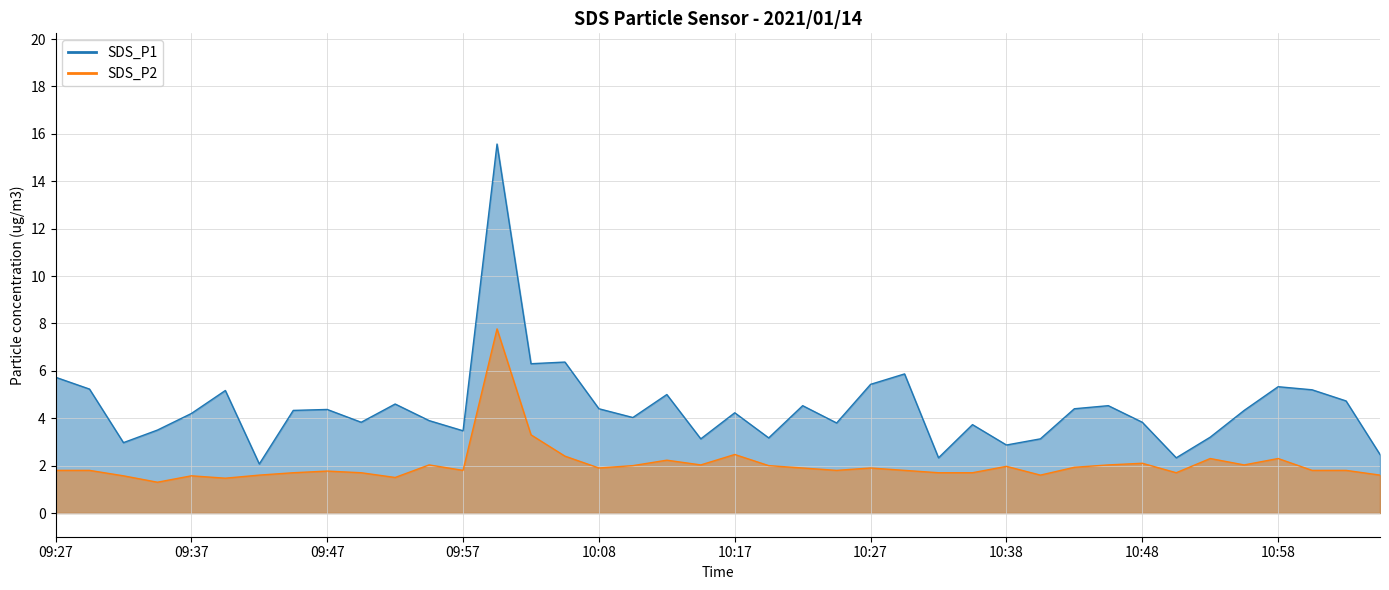

How many lines are shown in the chart?

2